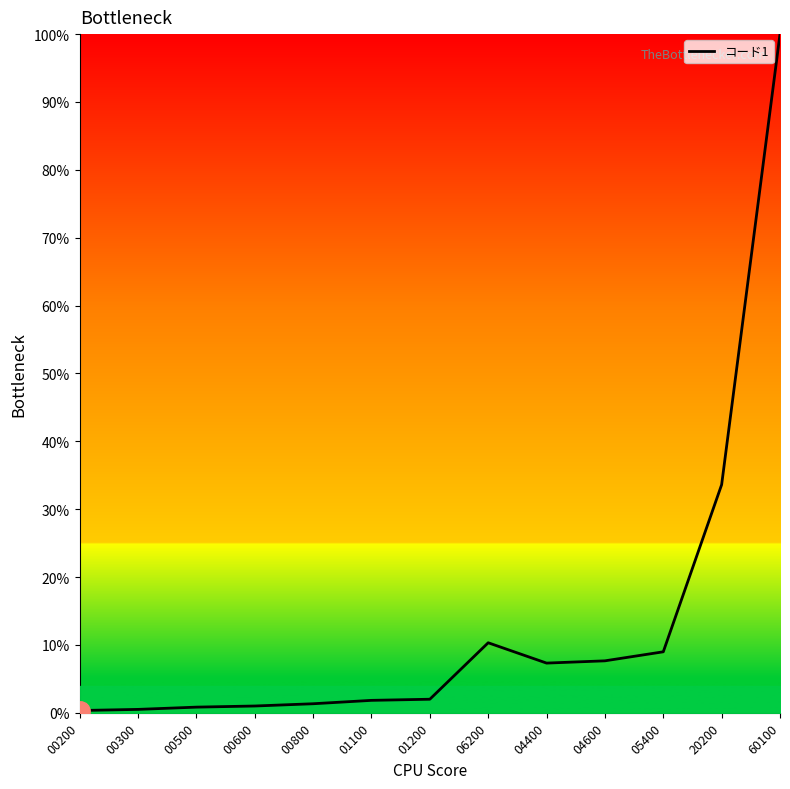

Does the chart display data point markers on the line(s)?

No